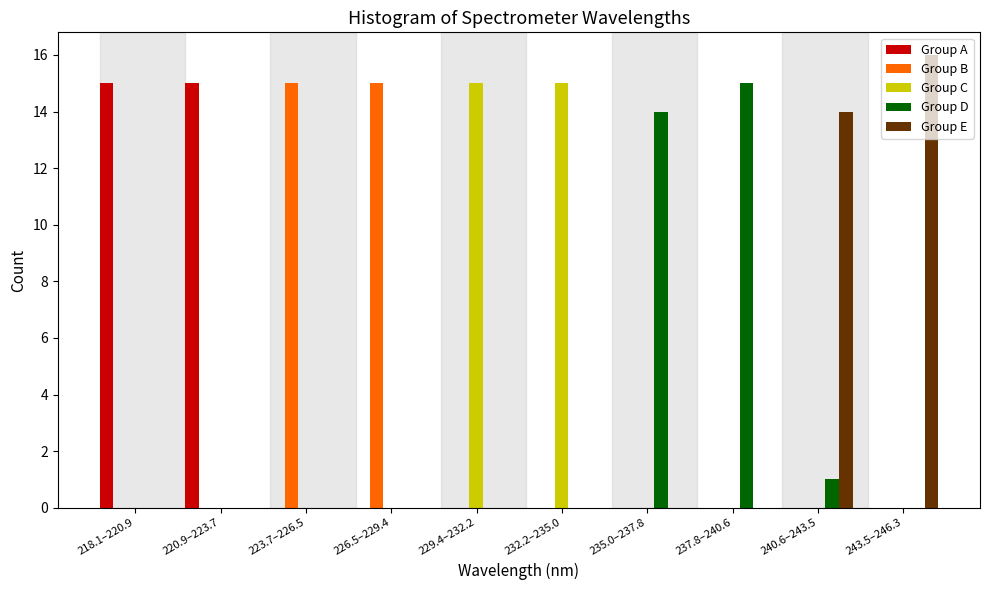

What is the total value across all series at 235.0–237.8?

14